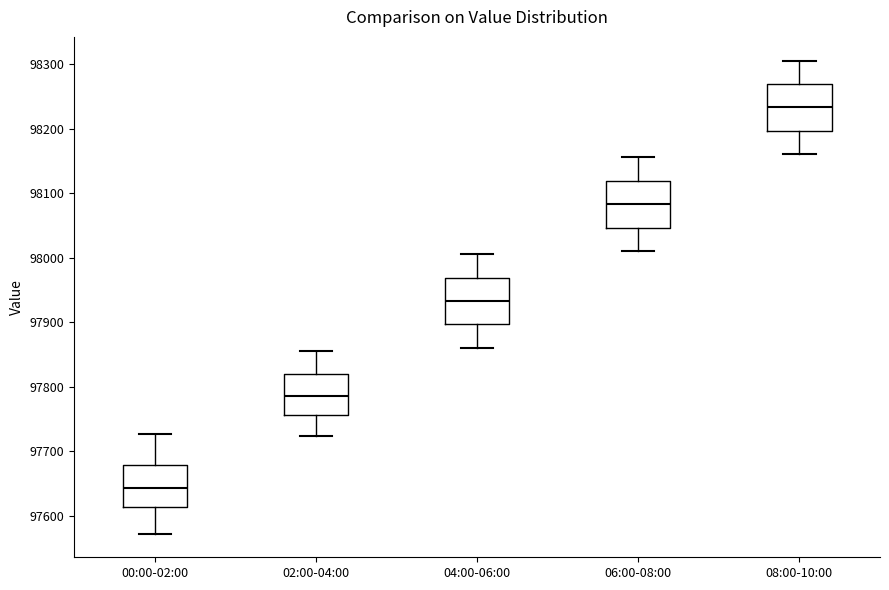

Which box's median line is the highest?

08:00-10:00